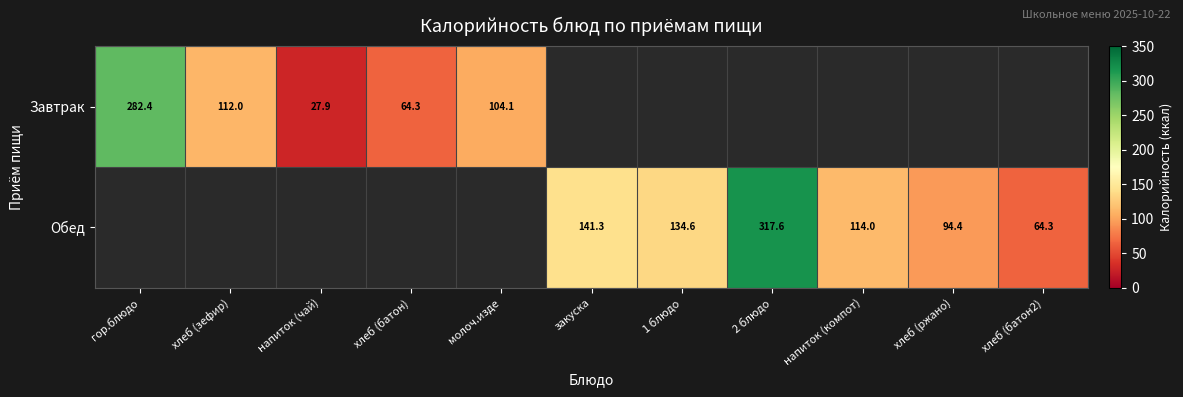

The value of Обед at закуска is 141.3. True or false?

True